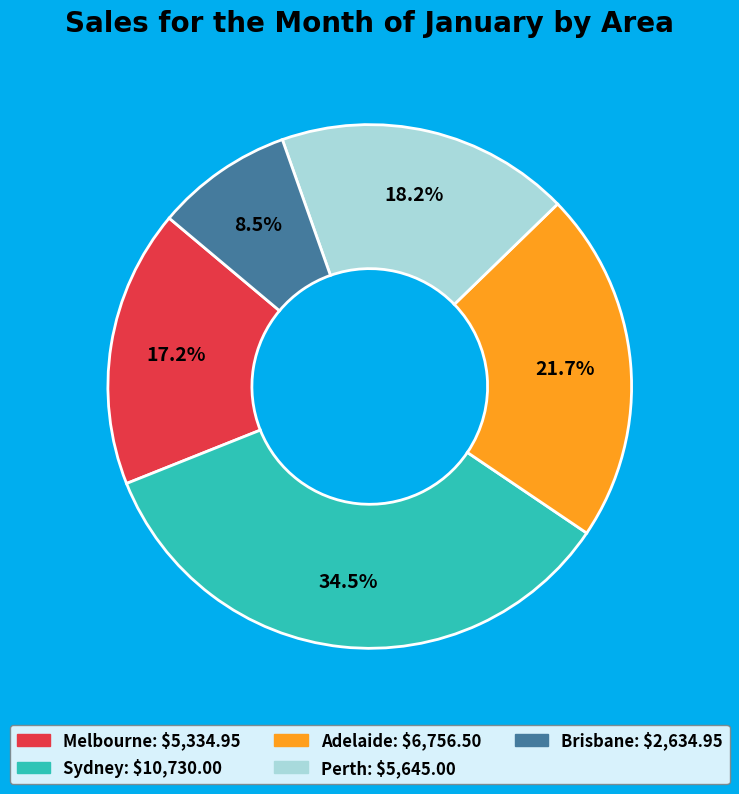

Is Melbourne the majority of the pie?

No